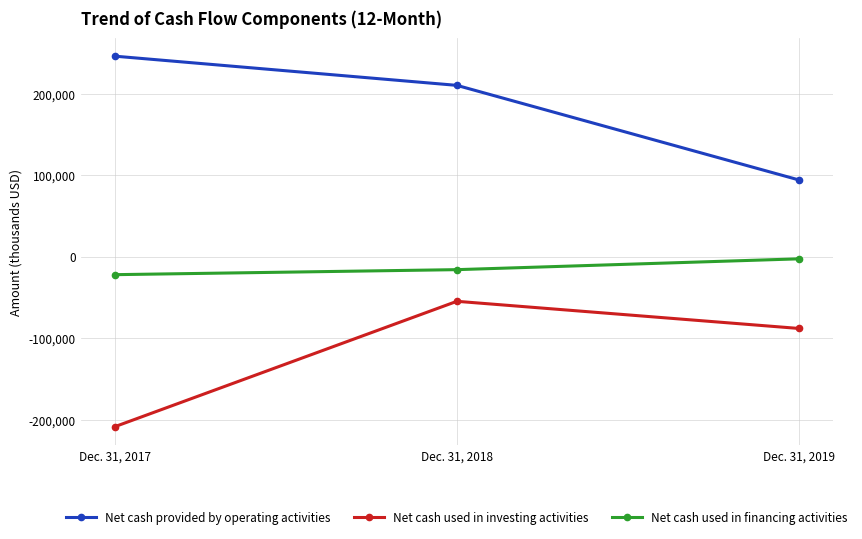

List the labels in order of Net cash used in financing activities value, smallest first.

Dec. 31, 2017, Dec. 31, 2018, Dec. 31, 2019